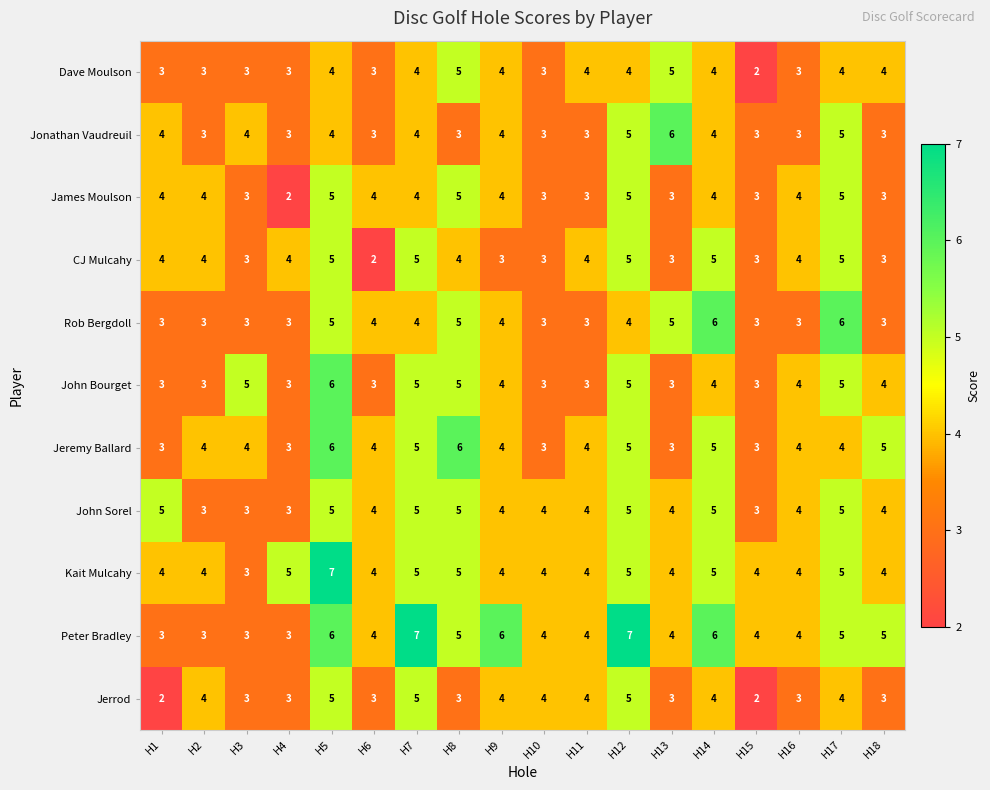

Read the Jonathan Vaudreuil value at H16.

3